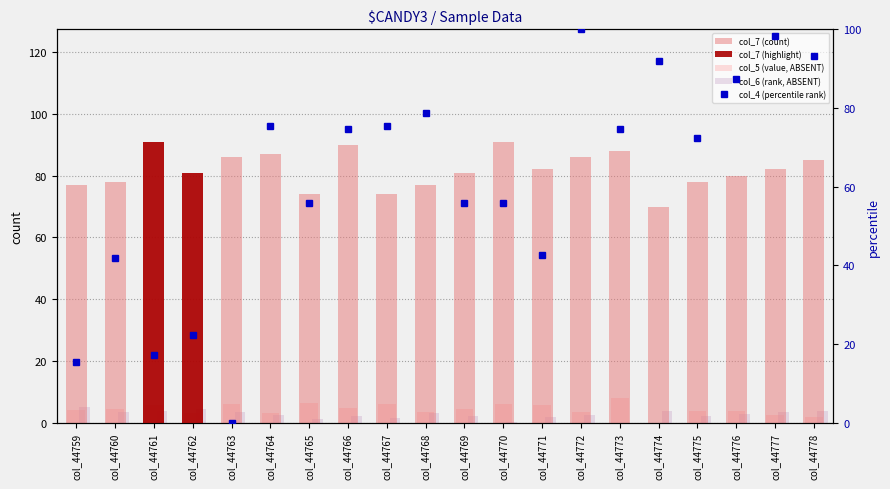

What is the total value across all series at col_44764?

168.0